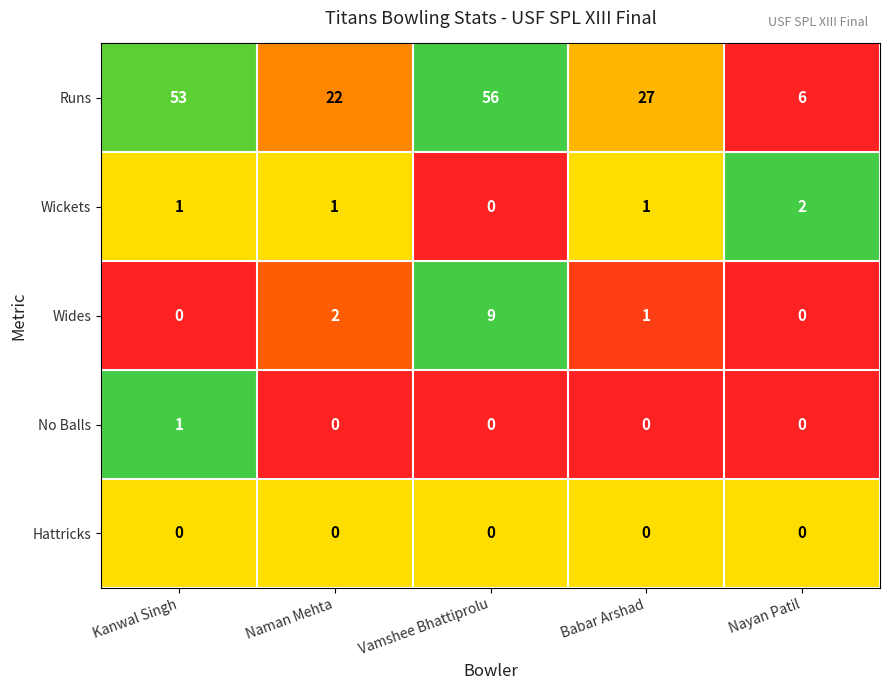

At which label does Wides first exceed 1?

Naman Mehta